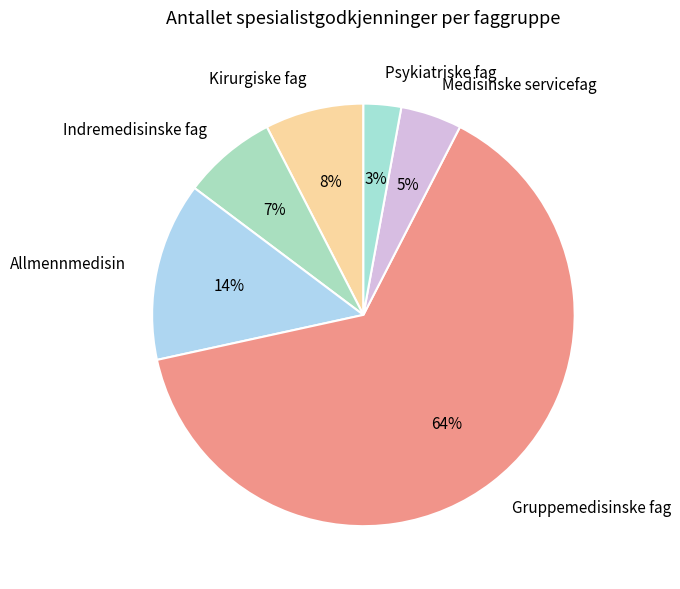

True or false: Psykiatriske fag accounts for 14% of the total.

False